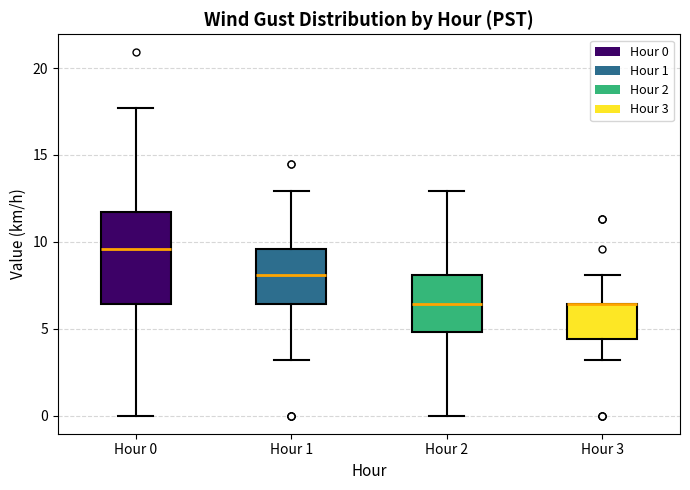

Where is the lower edge of the box for Hour 0 on the y-axis? The values are not printed on the chart, so give them approximately, as read against the axis.

6.5